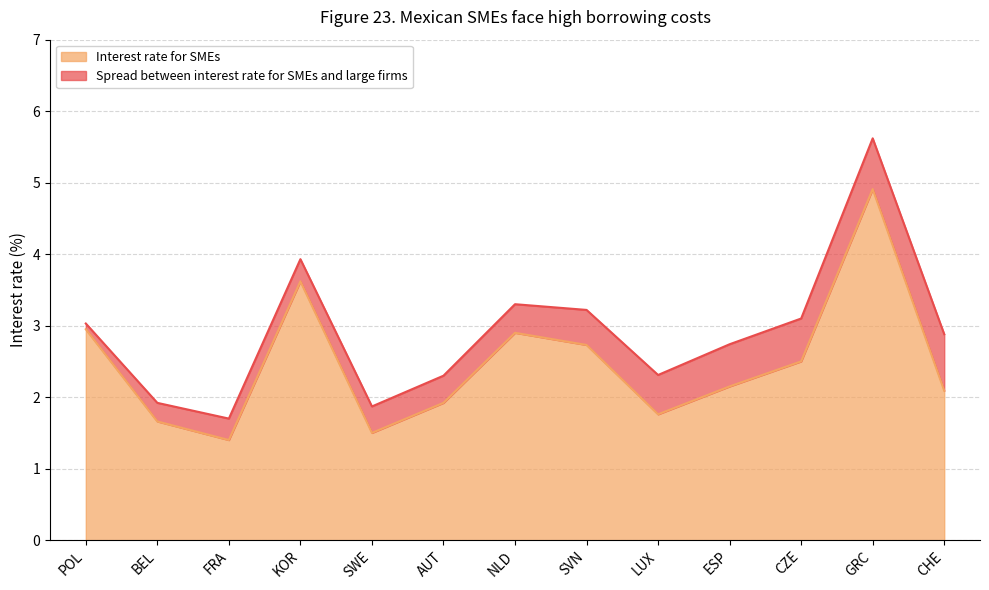

What is the difference between the second highest and minimum values?

2.2